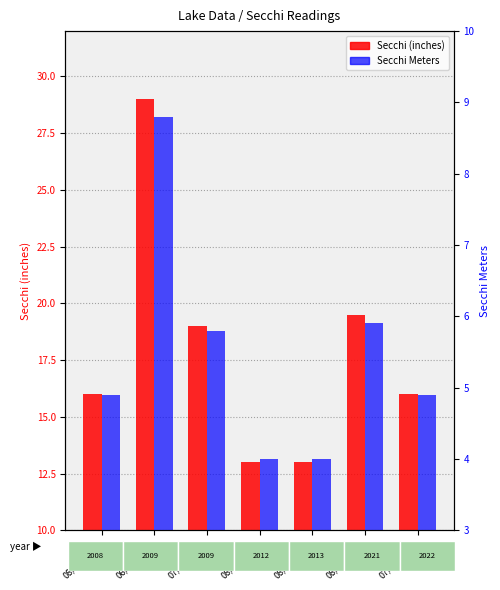

How many bars are there in total?

14